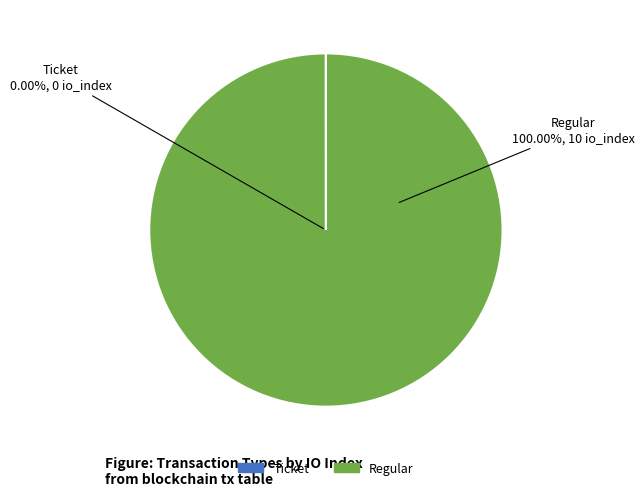

What percentage do Ticket and Regular together represent?

100.0%